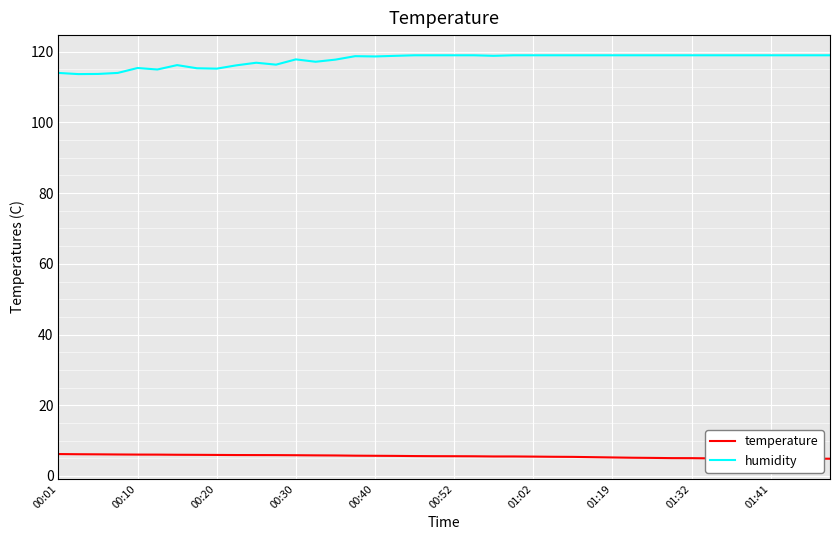

How many lines are shown in the chart?

2